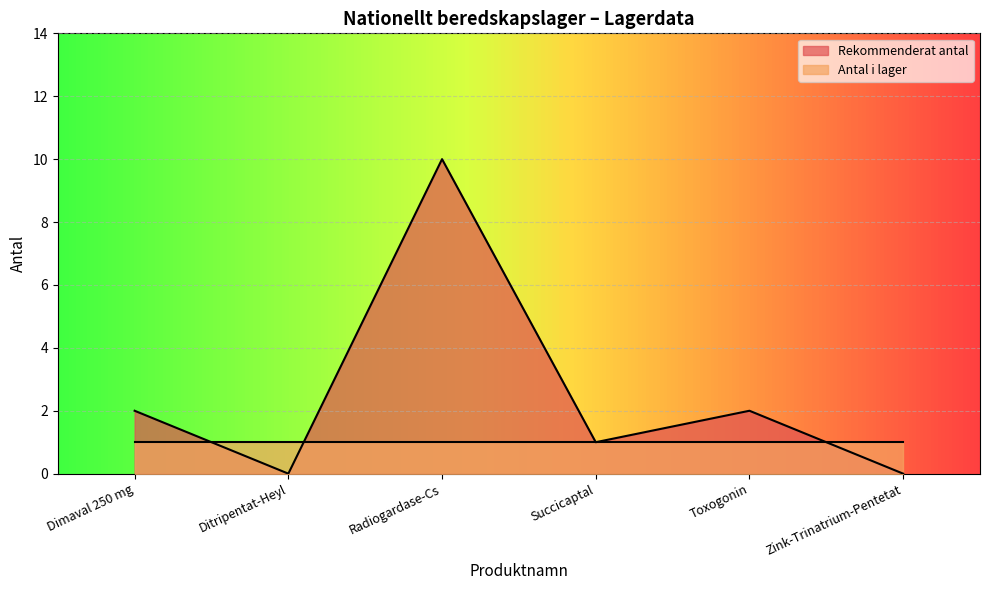

The value at Radiogardase-Cs is 6. True or false?

False